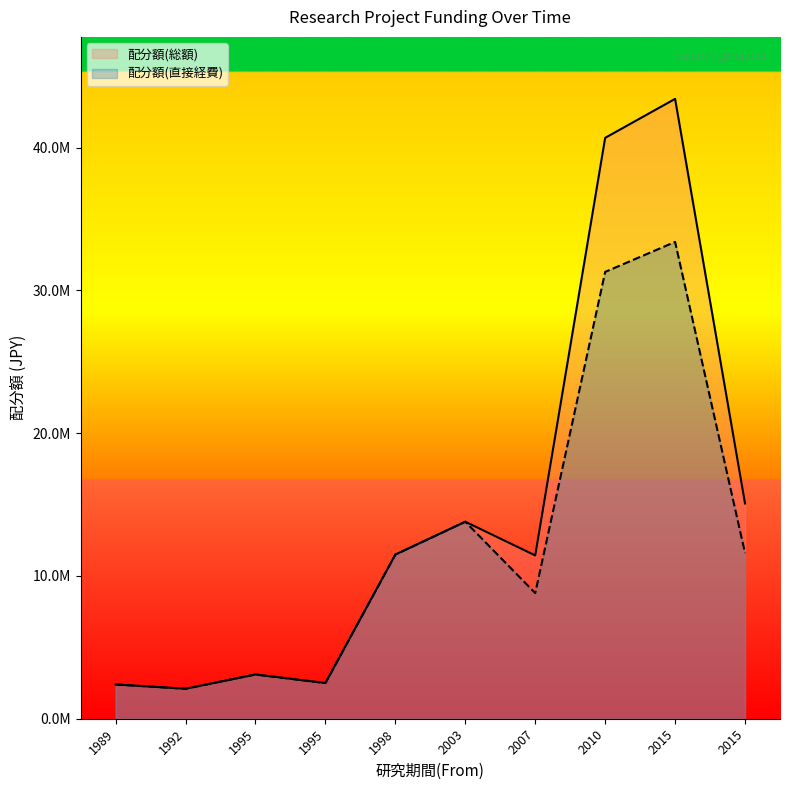

What is the total value across all series at 2003?

27600000